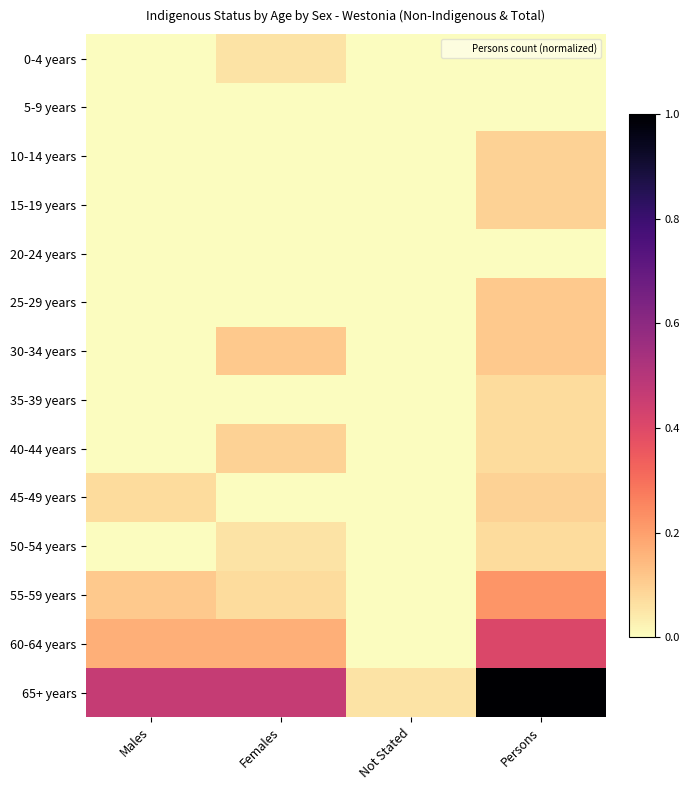

How many series are shown in this chart?

14